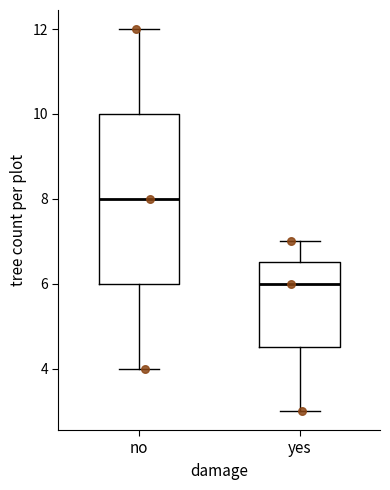

Where does the upper whisker of the box for no end on the y-axis? The values are not printed on the chart, so give them approximately, as read against the axis.

12.0